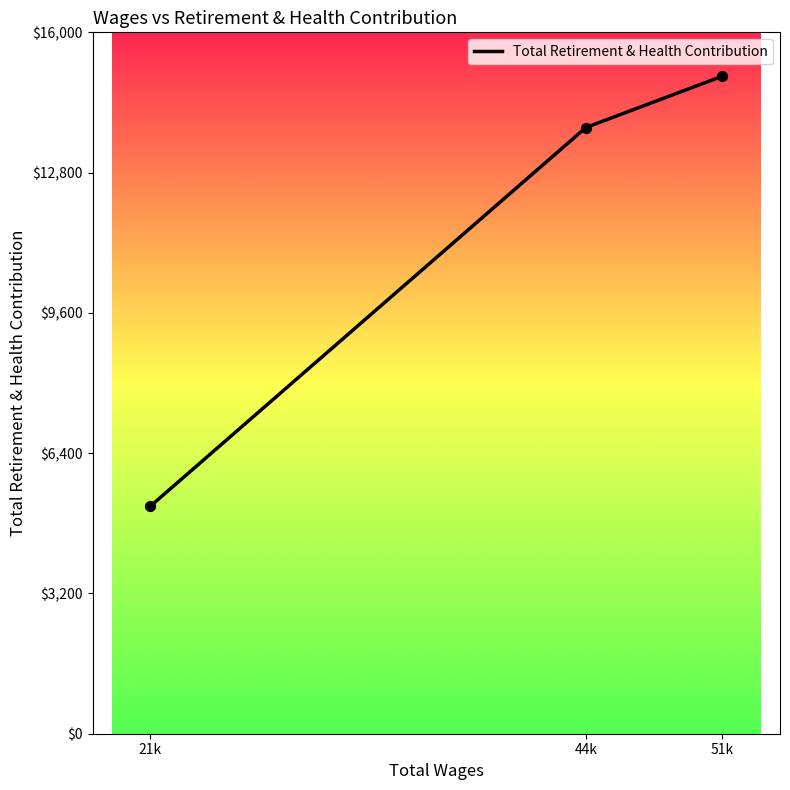

Approximately how many times larger is the value at 21k compared to 51k?

0.3